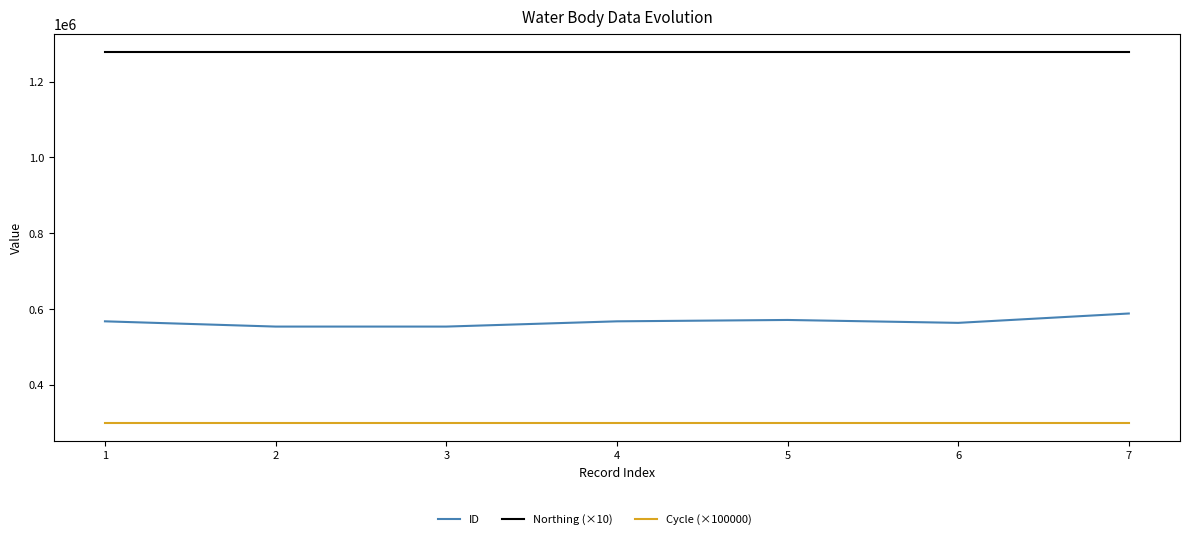

What is the greatest value displayed?

1277800